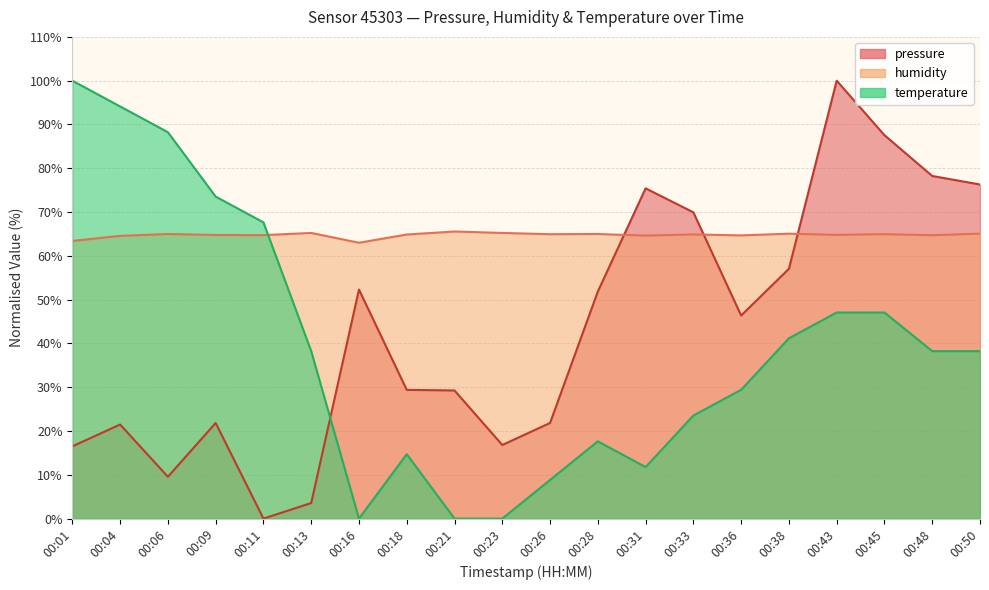

How many data points in humidity are less than 64?

2